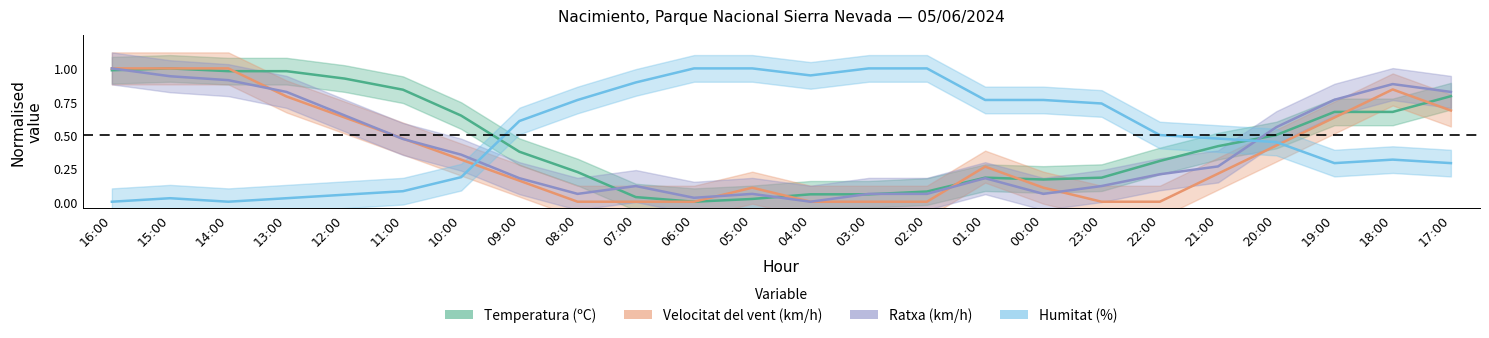

Which category has the highest value across all series?

06:00